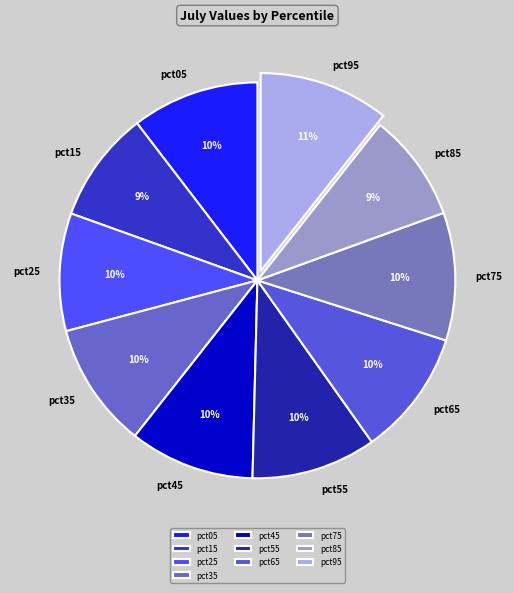

To the nearest percent, what is the difference between the largest and smallest slice percentages?

2%